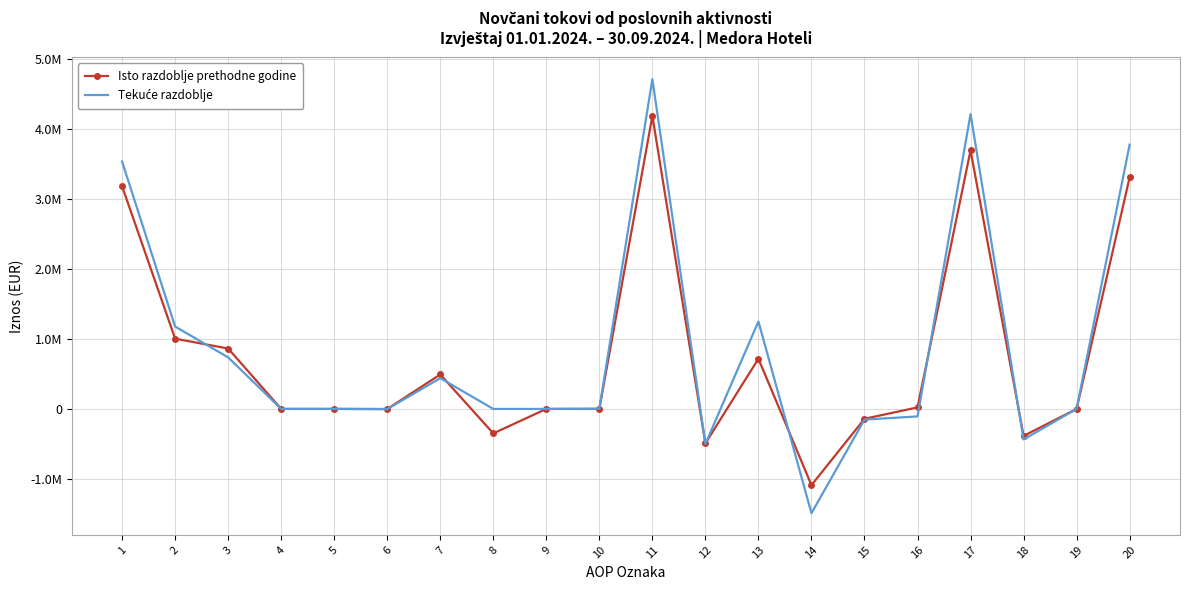

What is the sum of the Isto razdoblje prethodne godine values at 6 and 8?

-351138